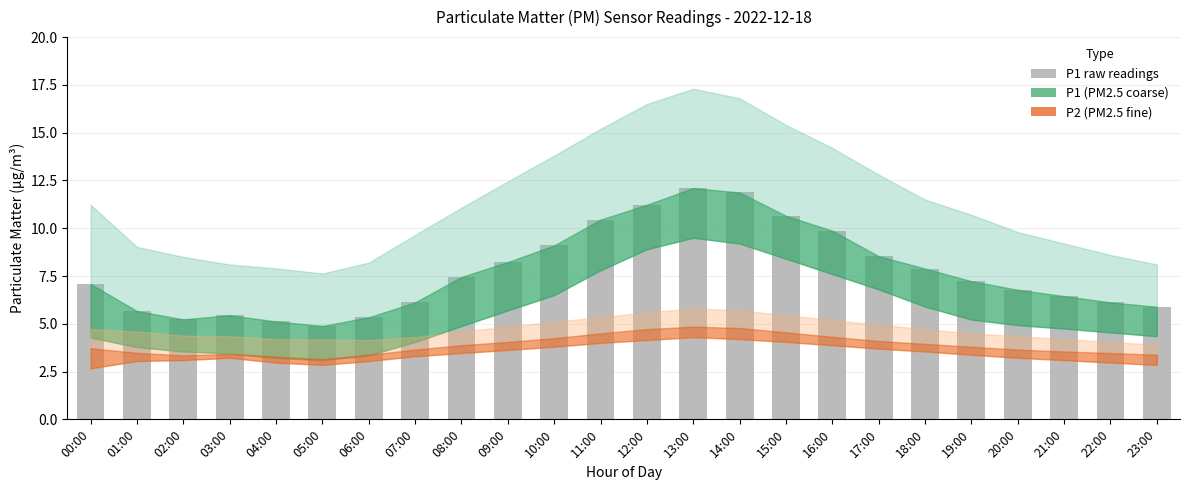

What position from the left is 00:00?

1